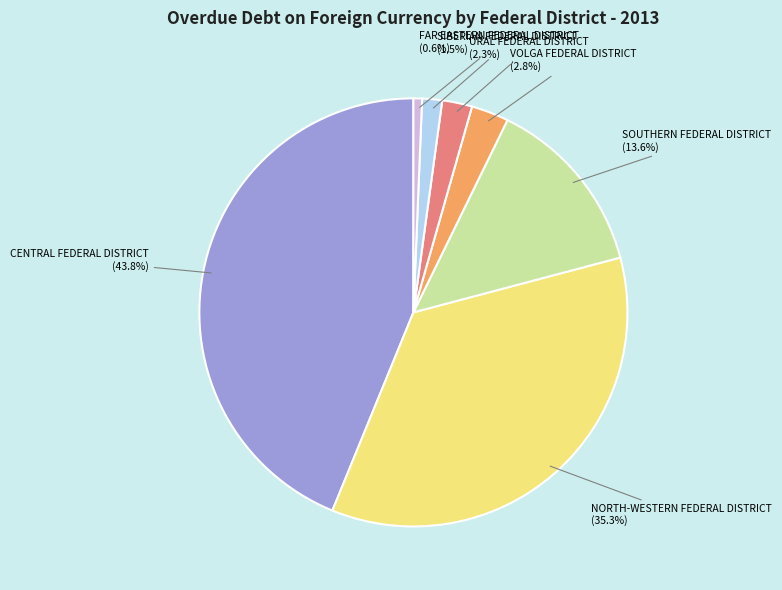

Which category has the biggest portion of the pie?

CENTRAL FEDERAL DISTRICT